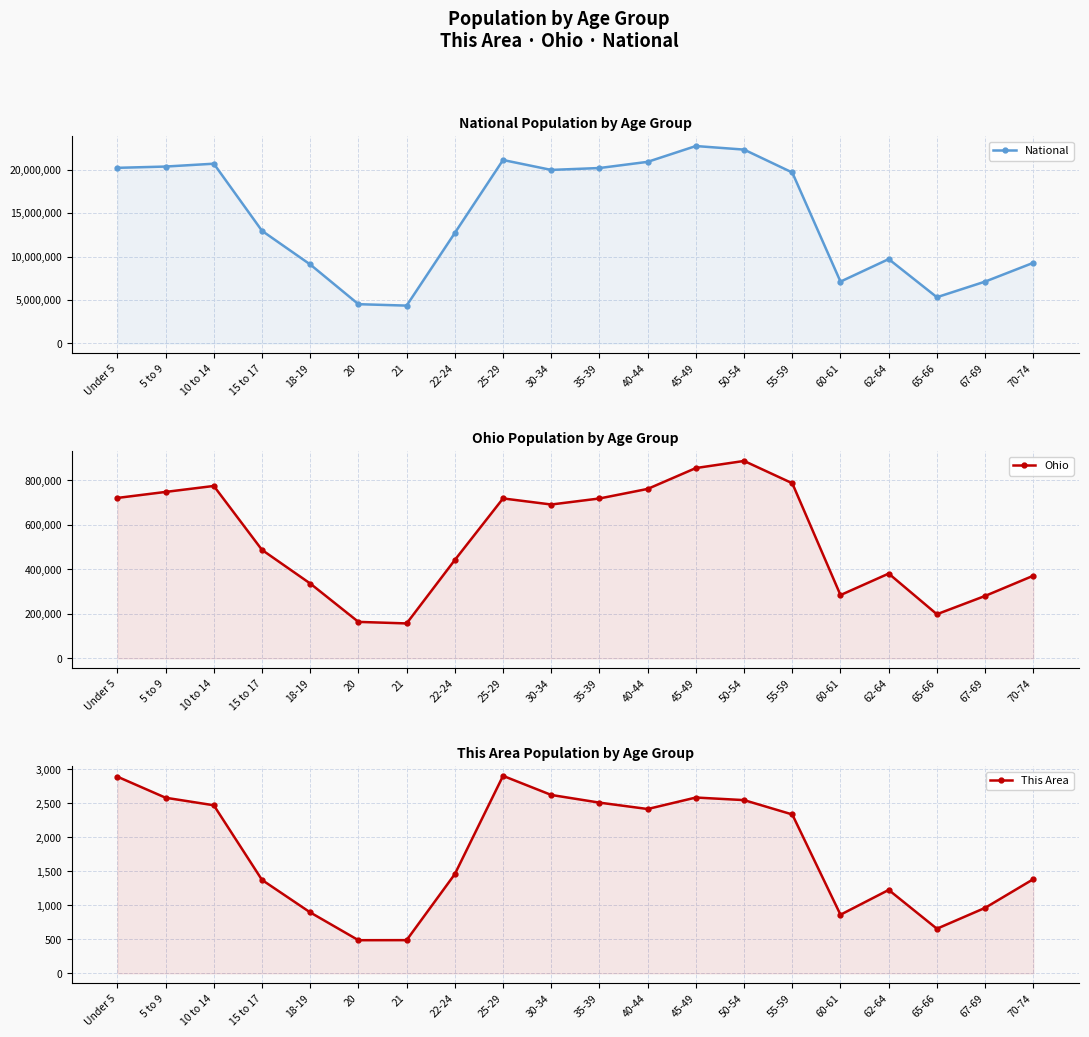

True or false: National has more than 2 points higher than both neighbors.

True